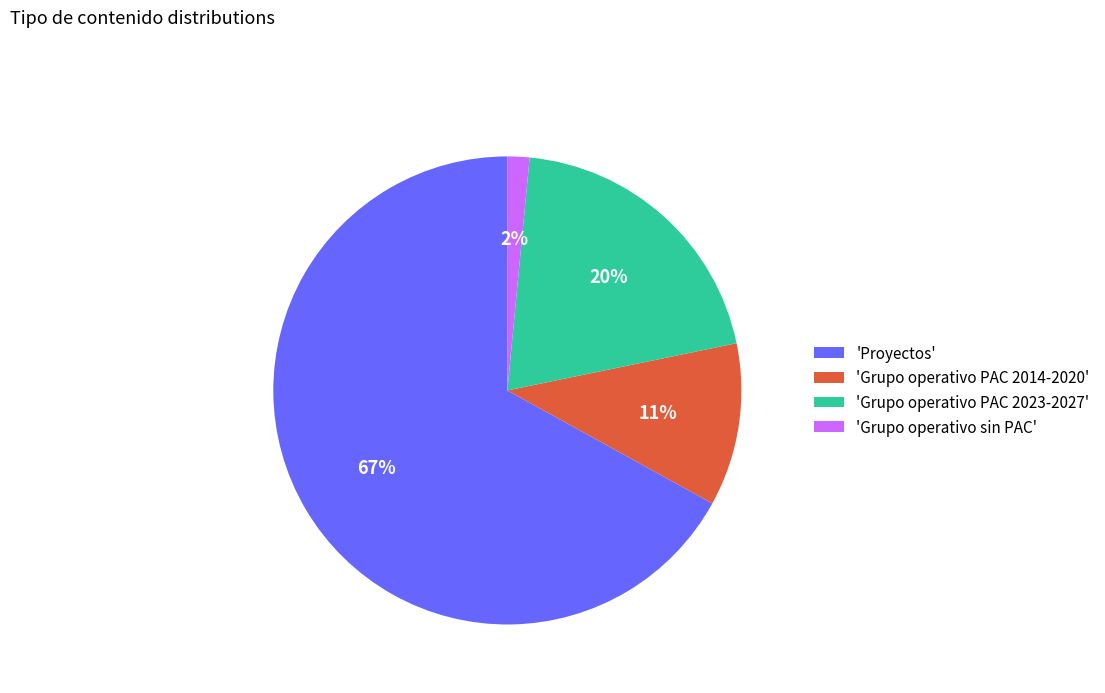

Is it true that 'Grupo operativo PAC 2014-2020' is 1% of the pie?

False